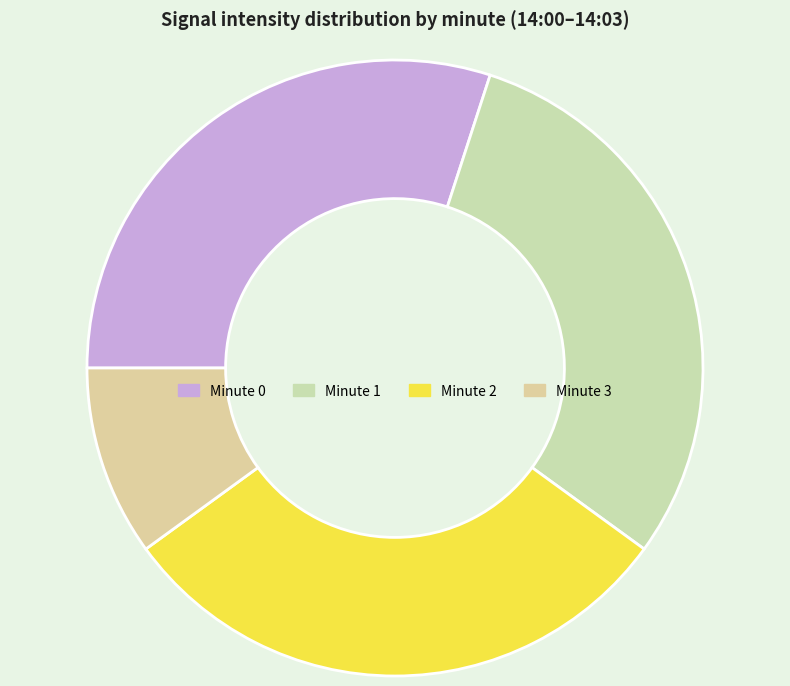

How many slices are in this pie chart?

4